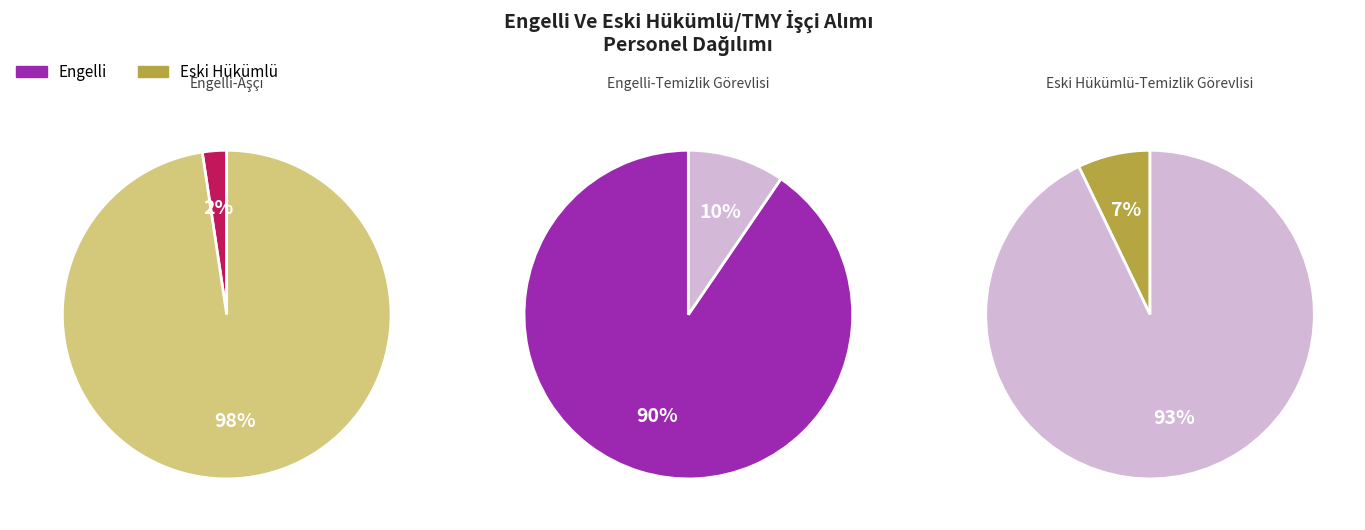

To the nearest percent, what is the difference between the Engelli-Aşçı and Eski Hükümlü-Temizlik Görevlisi slice percentages?

5%